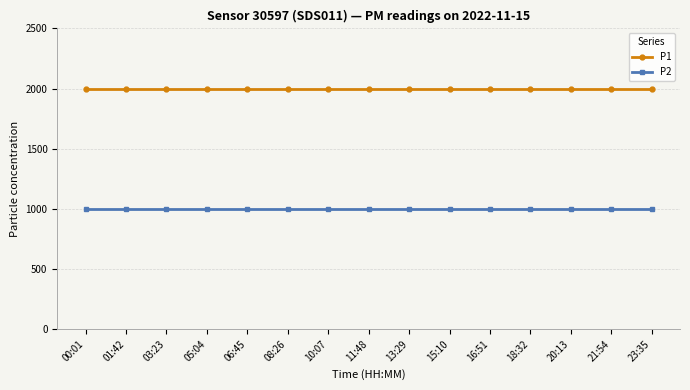

True or false: P2 and P1 cross at least once.

False